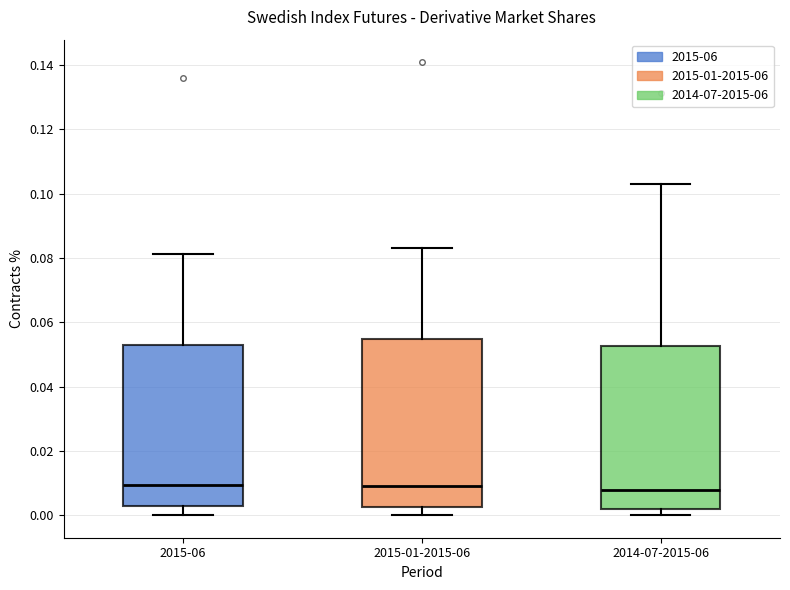

Reading left to right, read every box against the y-axis: the position of its median line, the range the box covers, and the ends of its whiskers. The values are not printed on the chart, so give them approximately, as read against the axis.

2015-06: median 0.010, box 0.002 to 0.052, whiskers 0.000 to 0.082
2015-01-2015-06: median 0.010, box 0.002 to 0.054, whiskers 0.000 to 0.084
2014-07-2015-06: median 0.008, box 0.002 to 0.052, whiskers 0.000 to 0.102